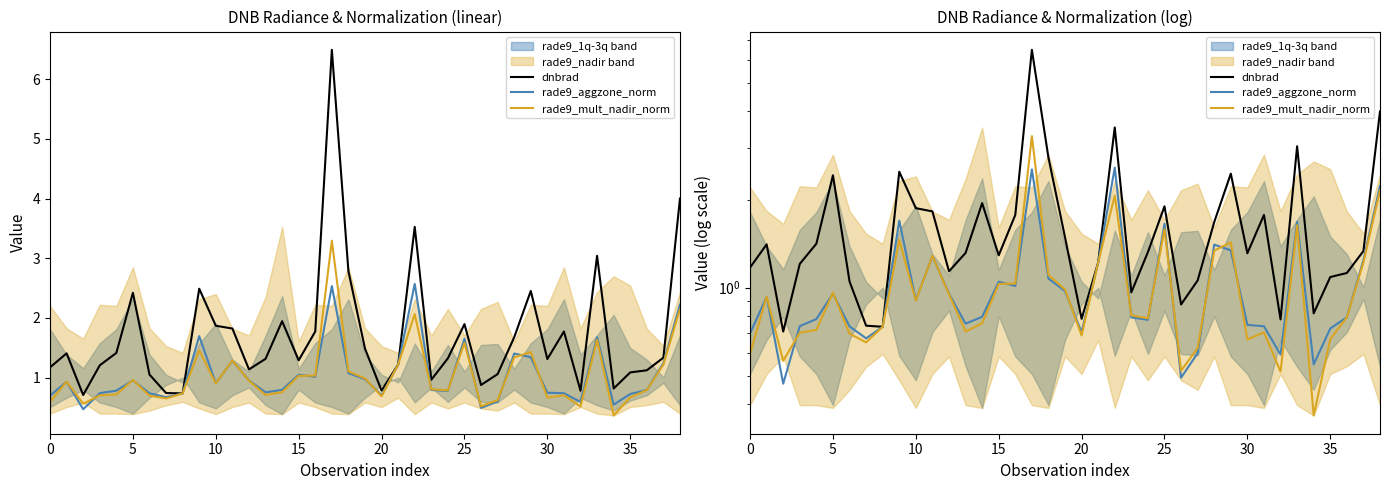

Which series has the widest spread of values?

dnbrad